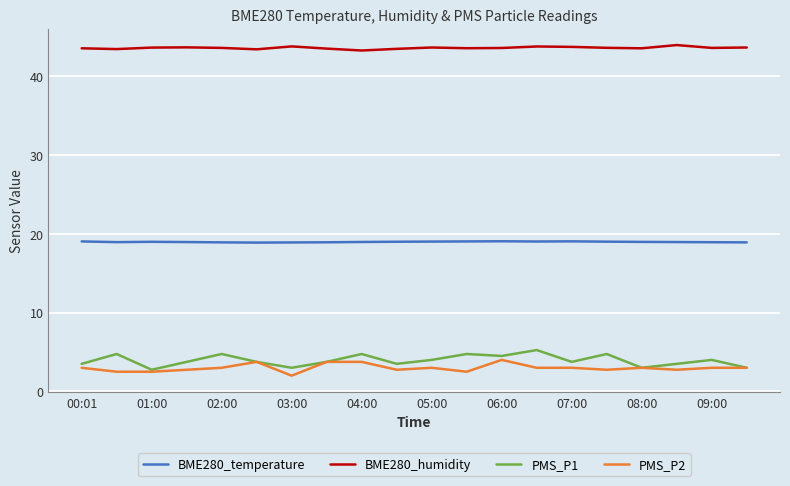

Which series has the widest spread of values?

PMS_P1